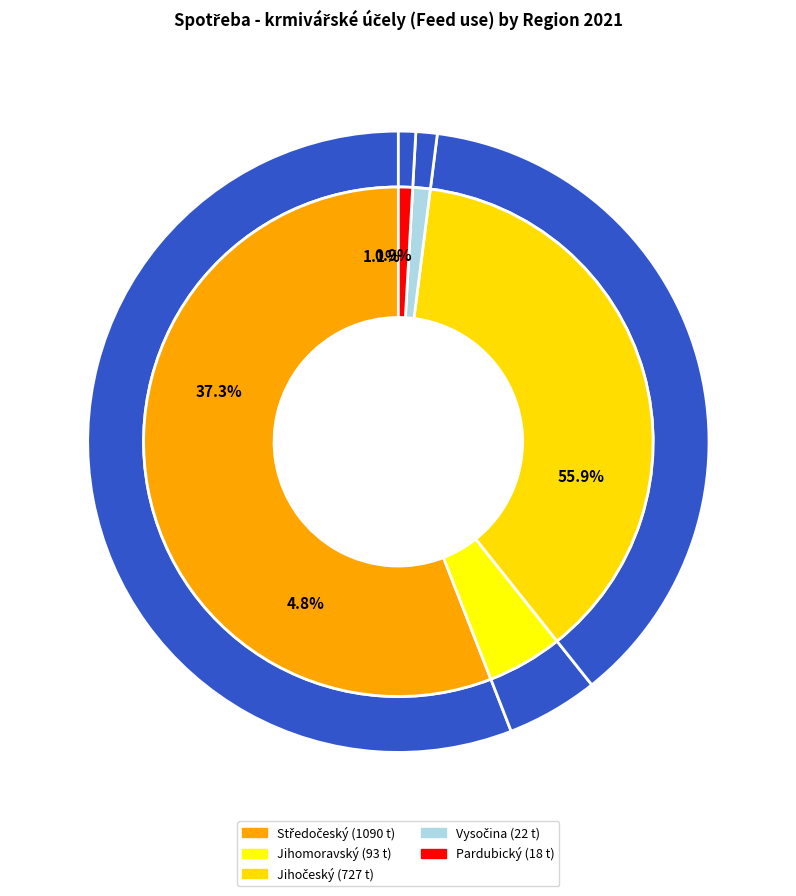

How many slices are in this pie chart?

5